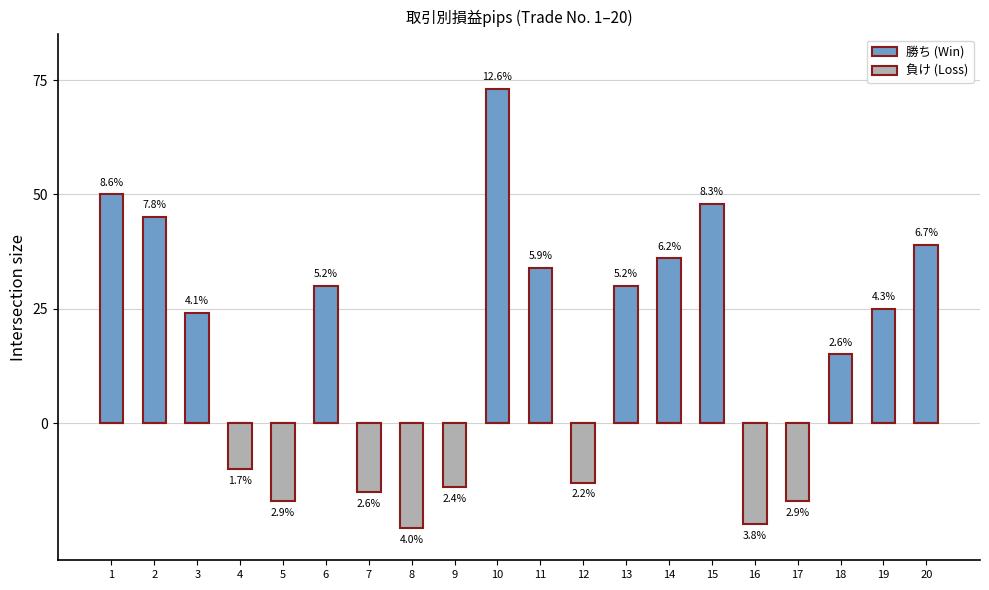

Rank the categories by 勝ち (Win) value from lowest to highest.

4, 5, 7, 8, 9, 12, 16, 17, 18, 3, 19, 6, 13, 11, 14, 20, 2, 15, 1, 10